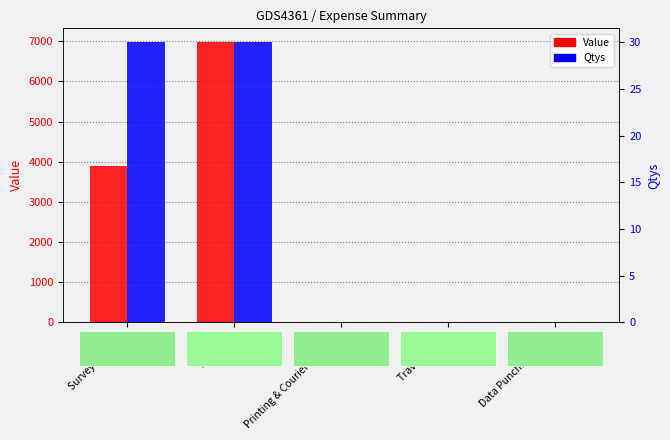

At which category is the sum across all series the highest?

Logistics